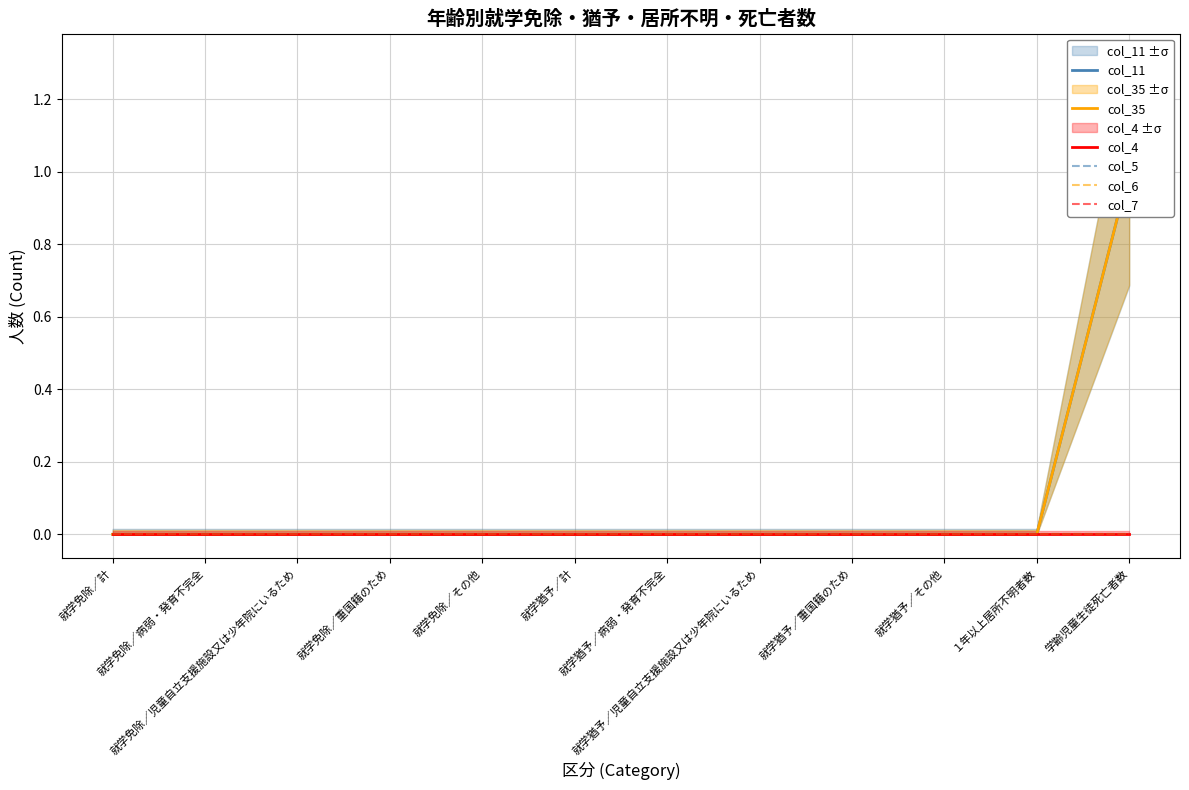

True or false: col_6 and col_5 cross at least once.

False